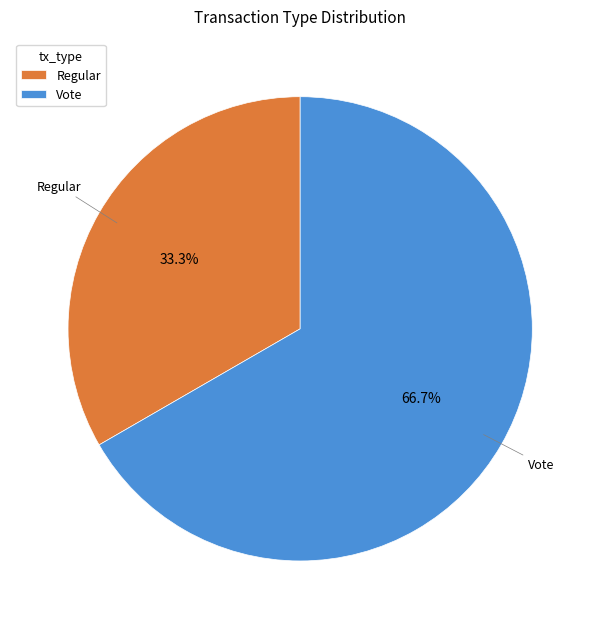

How many segments does this pie chart have?

2